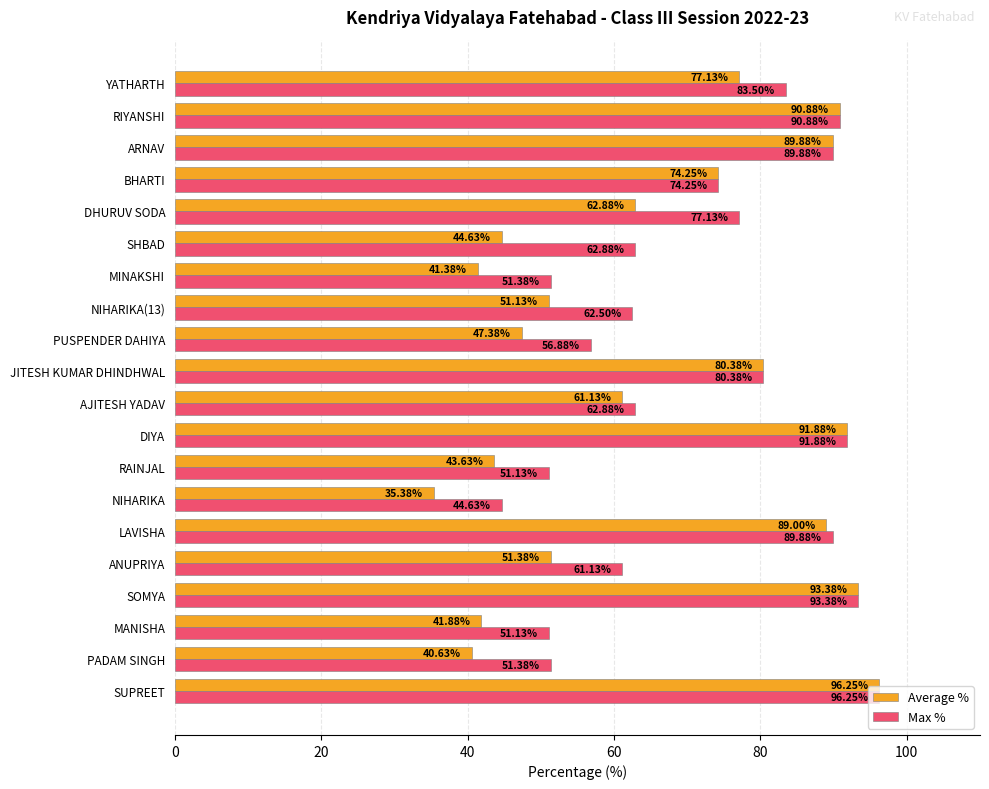

How many data points in Average % are less than 62?

10